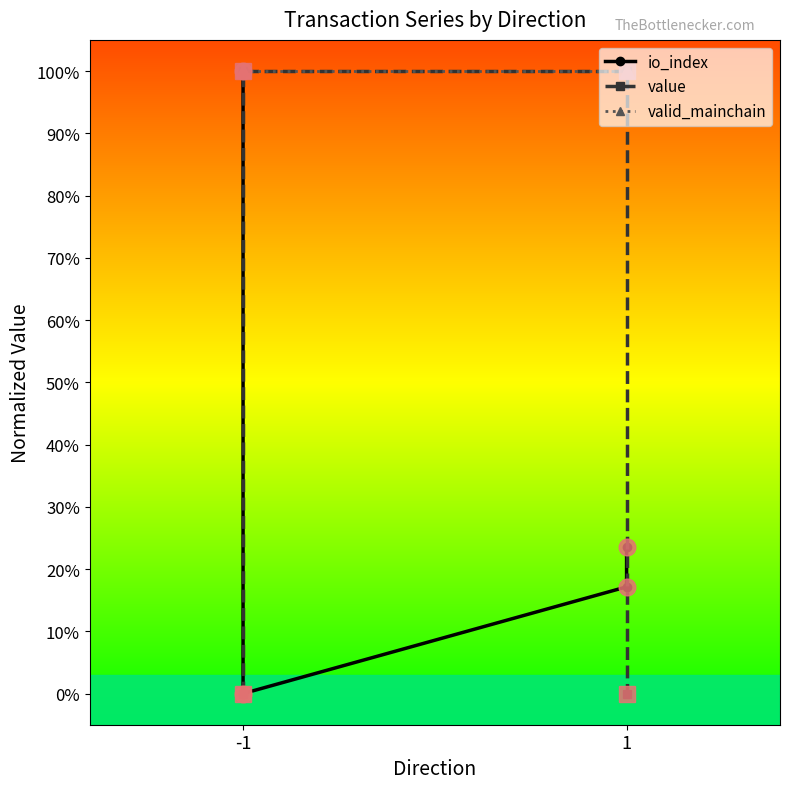

What is the total value across all series at -1?

200.0